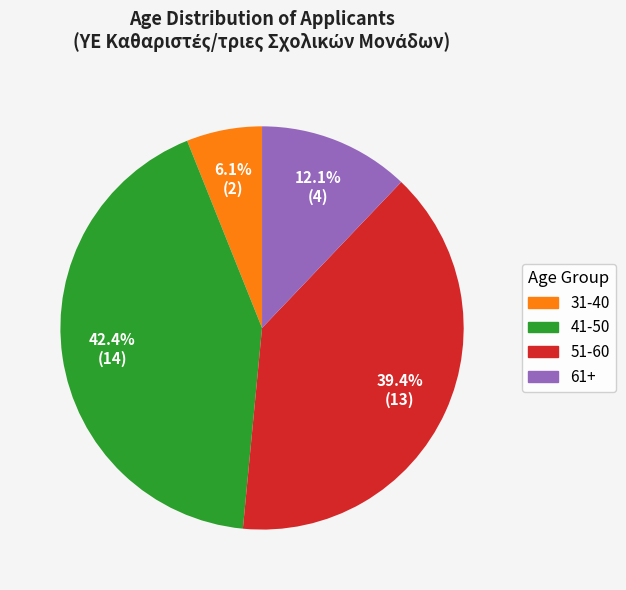

Is there any slice that represents more than half of the pie?

No